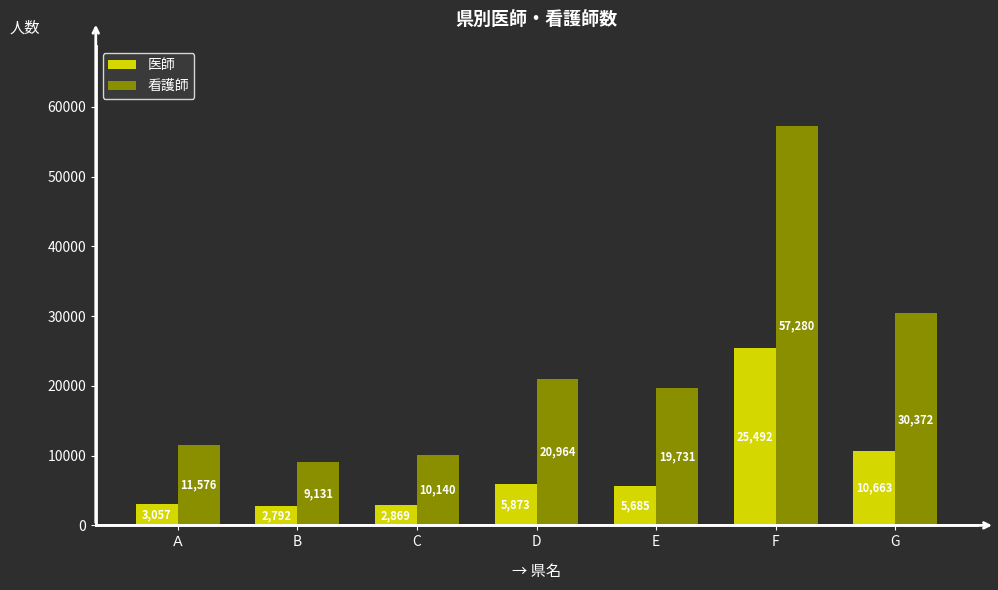

Are the bars horizontal?

No